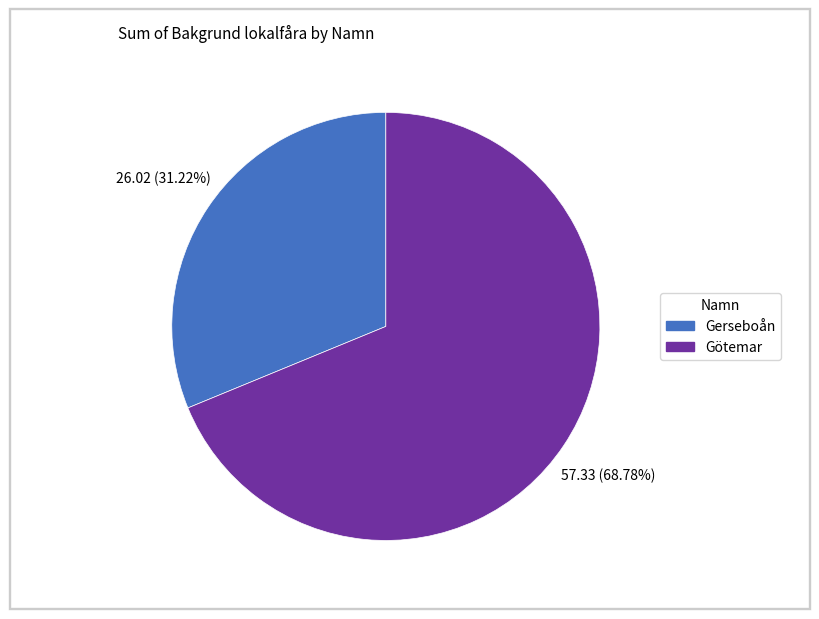

Which category has the smallest portion of the pie?

Gerseboån